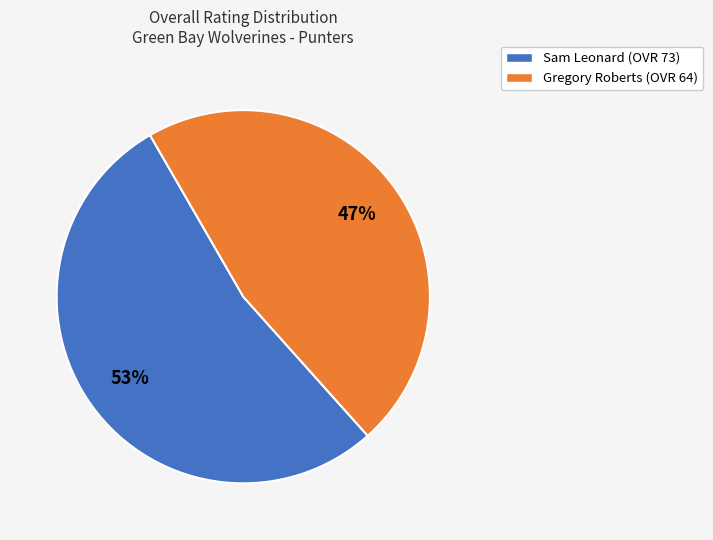

Which slice is the largest?

Sam Leonard (OVR 73)